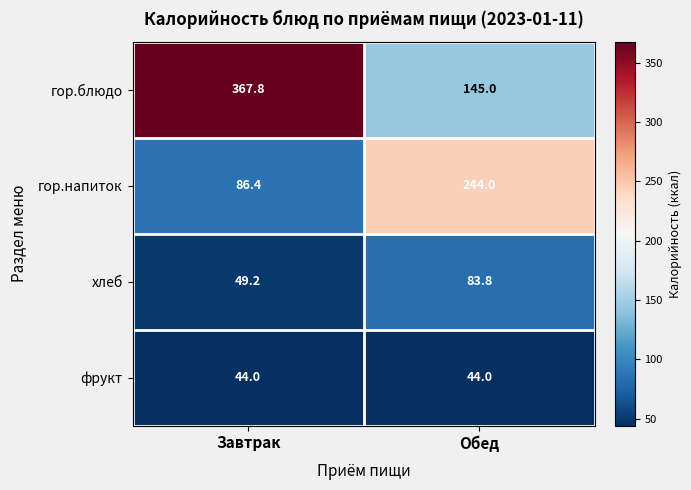

Is the value of гор.напиток at Обед greater than the value of фрукт at Завтрак?

Yes